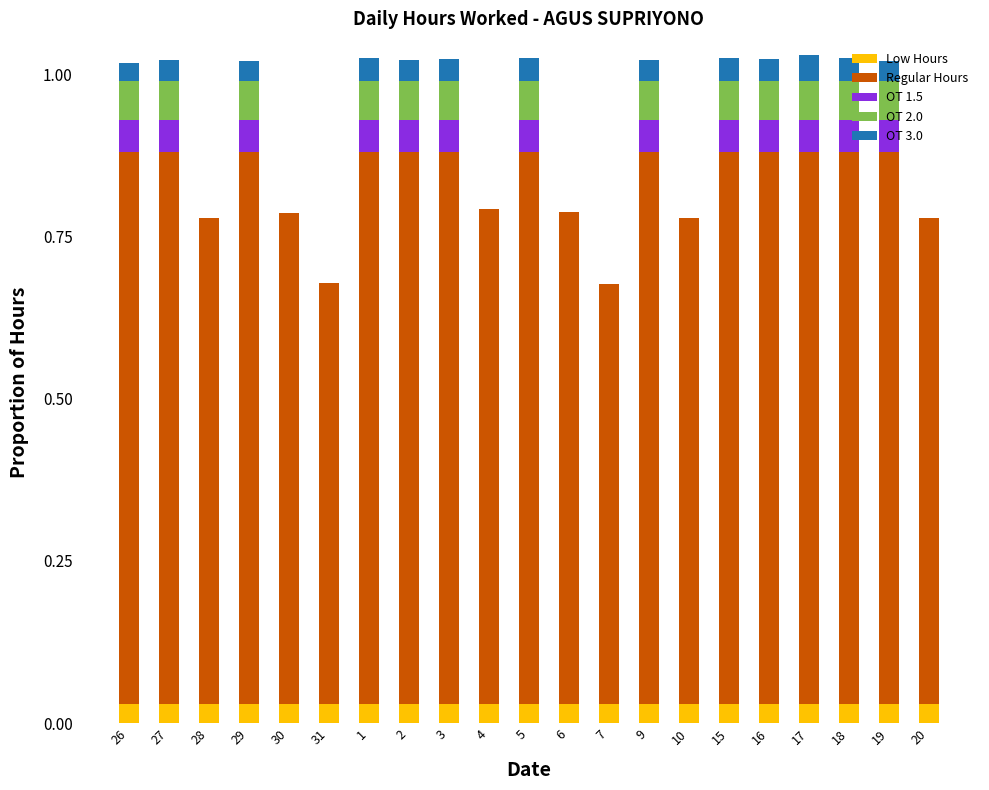

Is it true that Low Hours equals 0.0 at 3?

True